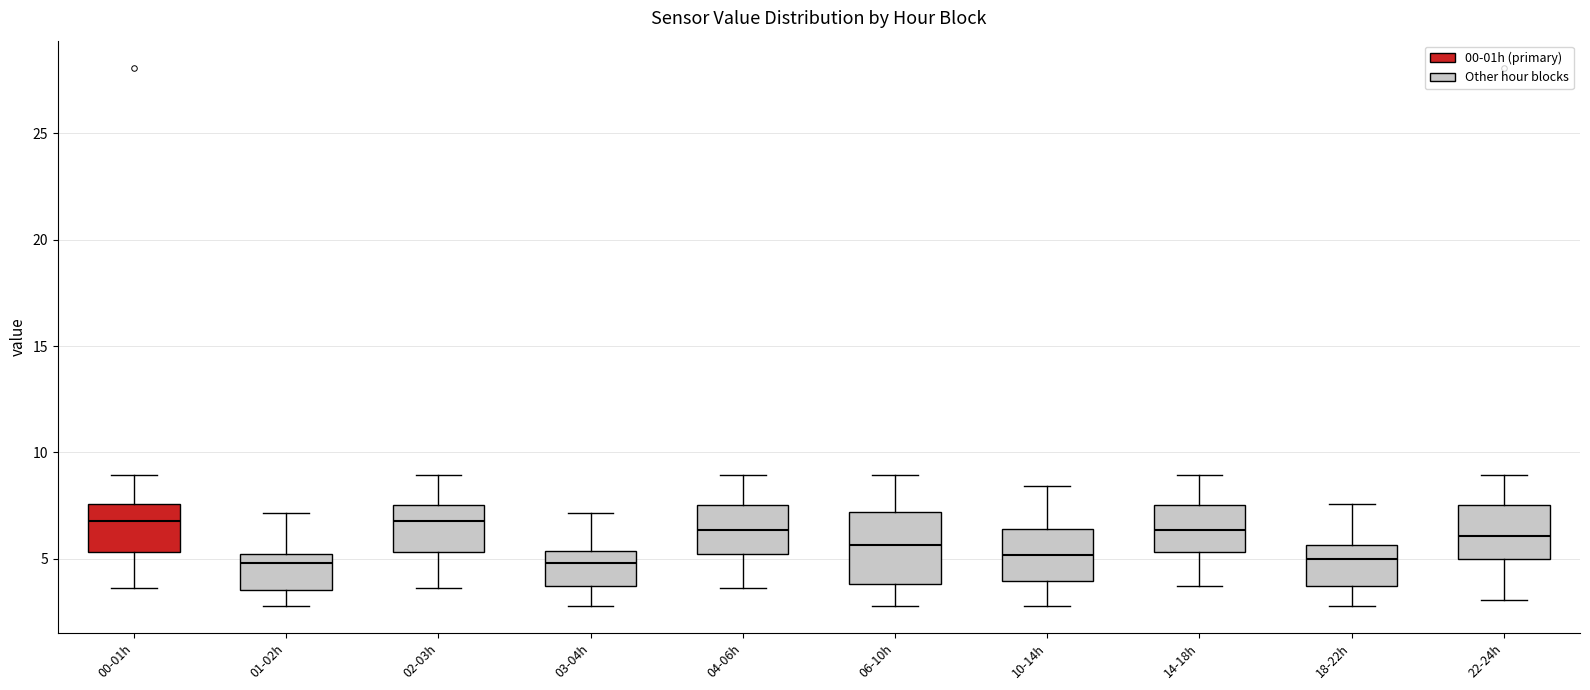

Reading left to right, transcribe this box plot: for each box, give where its median line is, the range the box spans, and where its two whiskers end, as read against the y-axis. The values are not printed on the chart, so give them approximately, as read against the axis.

00-01h: median 7.0, box 5.5 to 7.5, whiskers 3.5 to 9.0
01-02h: median 5.0 (just below the box's upper edge), box 3.5 to 5.0, whiskers 3.0 to 7.0
02-03h: median 7.0, box 5.5 to 7.5, whiskers 3.5 to 9.0
03-04h: median 5.0, box 3.5 to 5.5, whiskers 3.0 to 7.0
04-06h: median 6.5, box 5.0 to 7.5, whiskers 3.5 to 9.0
06-10h: median 5.5, box 4.0 to 7.0, whiskers 3.0 to 9.0
10-14h: median 5.0, box 4.0 to 6.5, whiskers 3.0 to 8.5
14-18h: median 6.5, box 5.5 to 7.5, whiskers 3.5 to 9.0
18-22h: median 5.0, box 3.5 to 5.5, whiskers 3.0 to 7.5
22-24h: median 6.0, box 5.0 to 7.5, whiskers 3.0 to 9.0